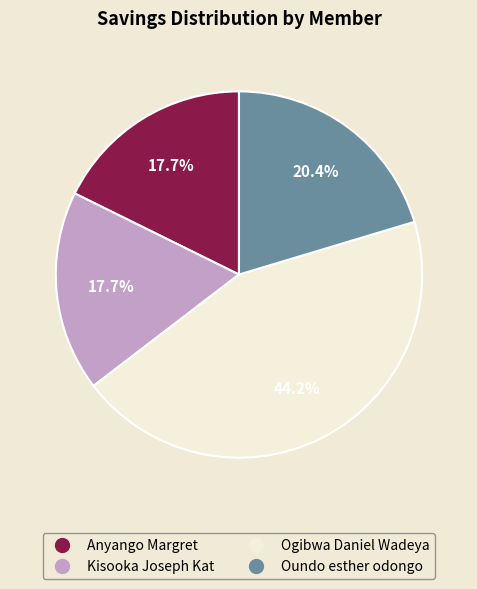

Is Oundo esther odongo the majority of the pie?

No